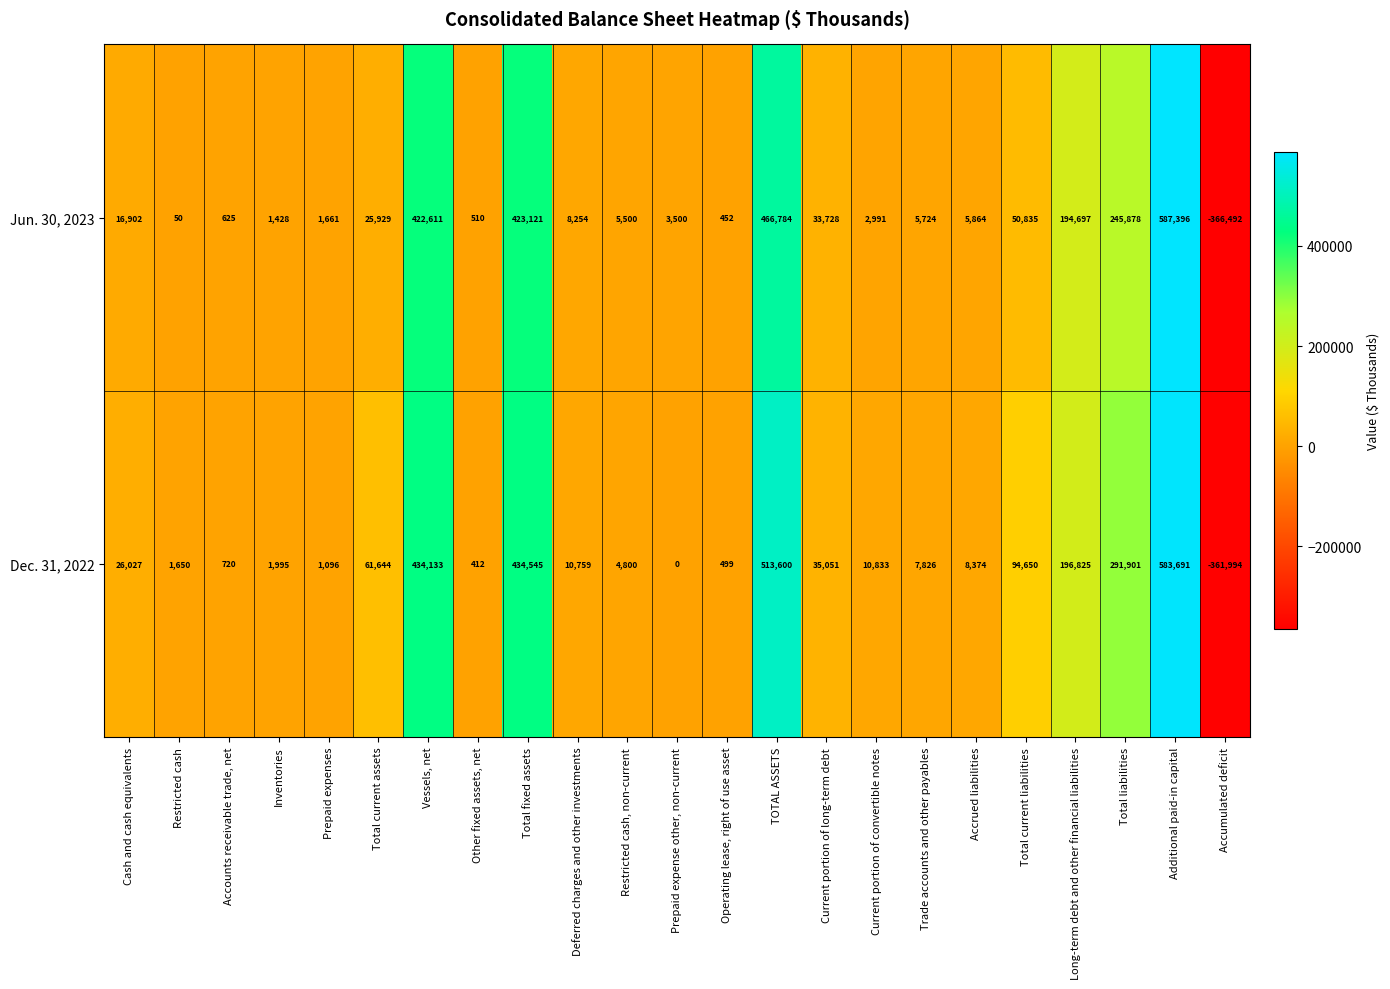

What is the difference between the second highest and second lowest values in the Jun. 30, 2023 series?

466734